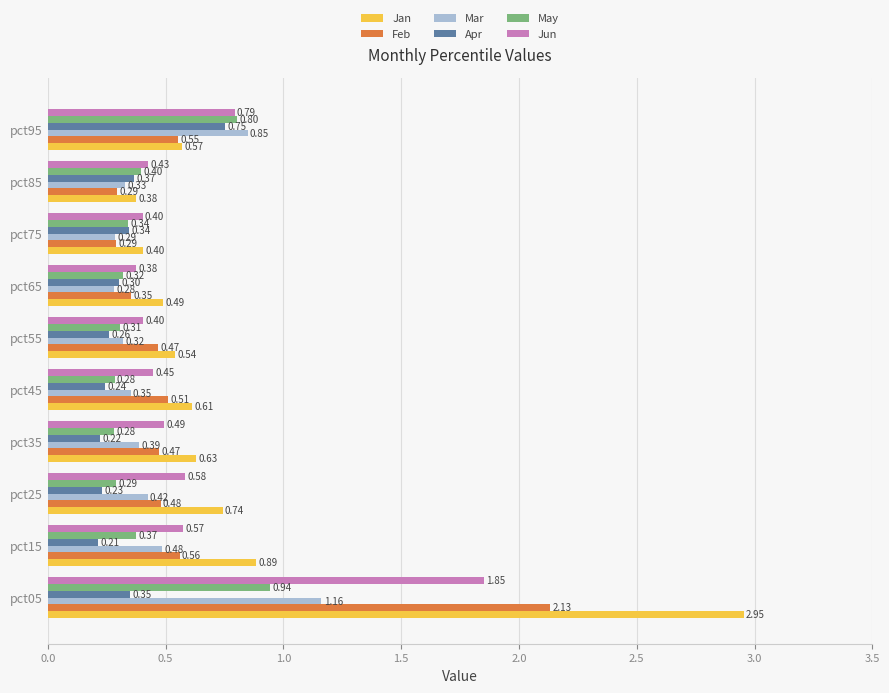

Which series has the widest spread of values?

Jan